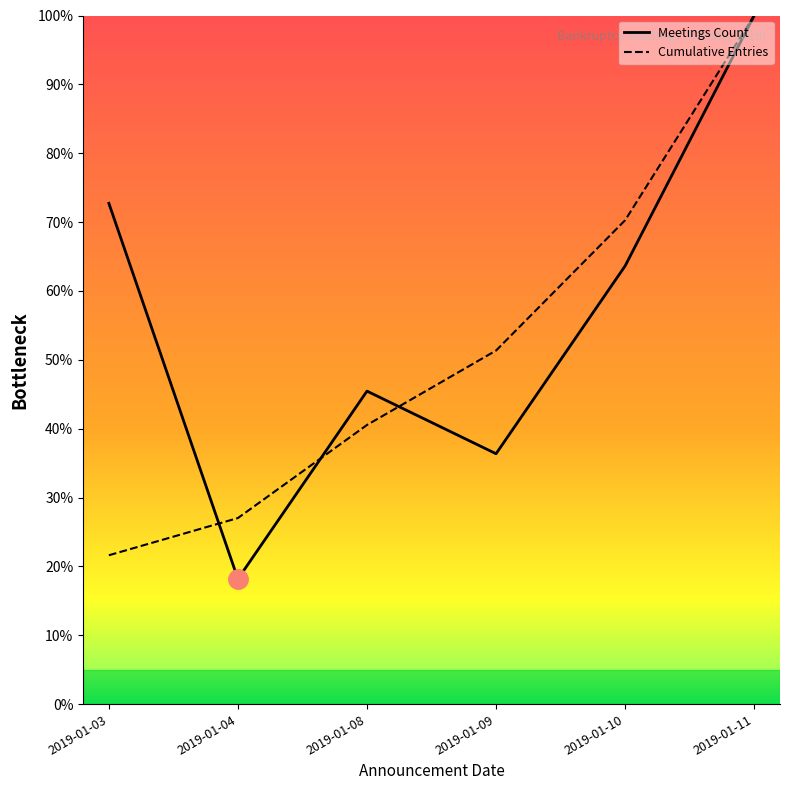

Between which two adjacent categories do Meetings Count and Cumulative Entries first intersect?

2019-01-03 and 2019-01-04